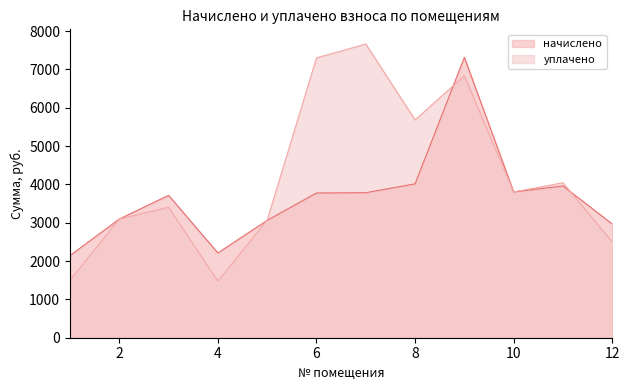

At which label does начислено first exceed 3776?

6